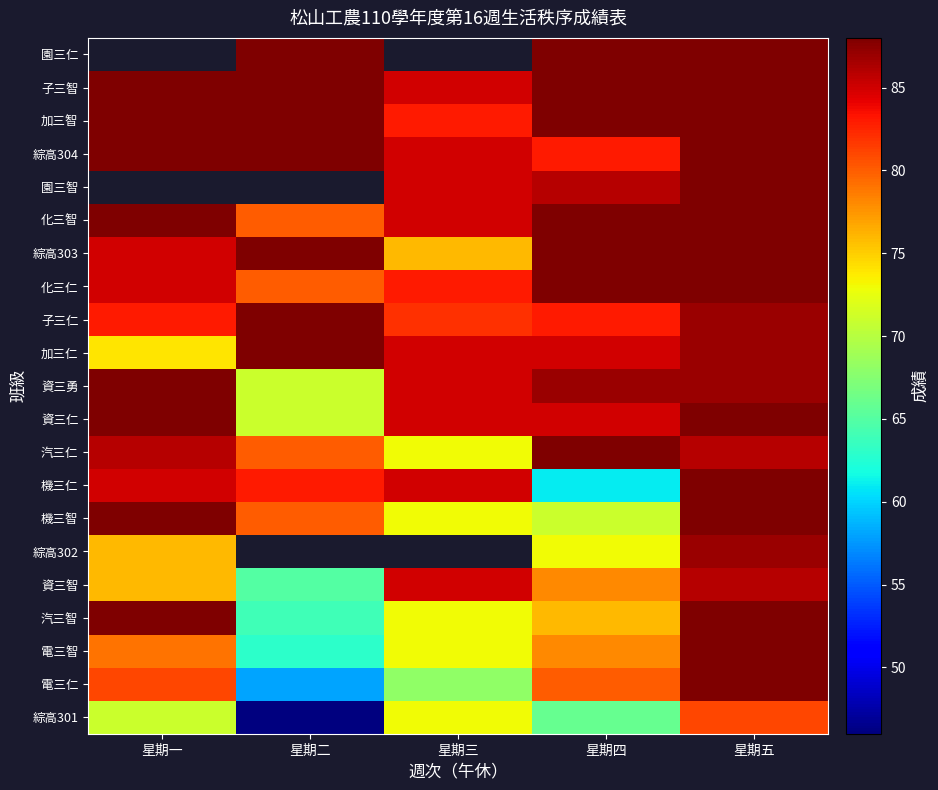

Between 星期二 and 星期五, which series saw the biggest shift?

綜高301